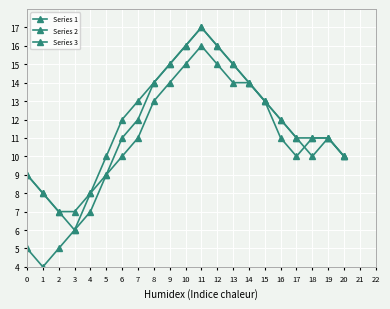

Rank the series by their maximum value, from highest to lowest.

Series 1, Series 2, Series 3